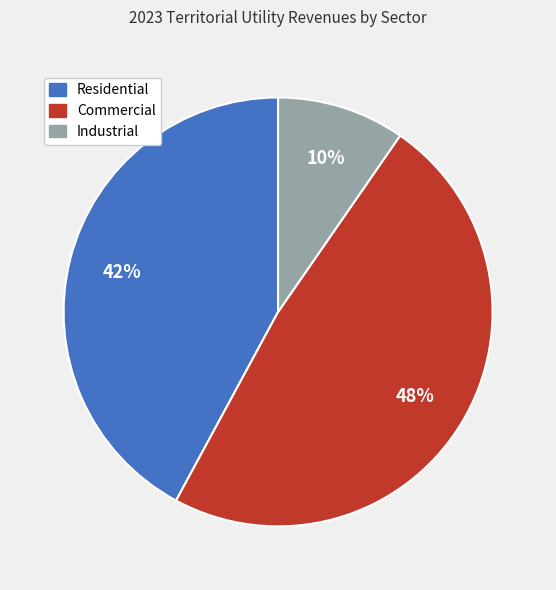

To the nearest percent, what is the average slice percentage?

33%